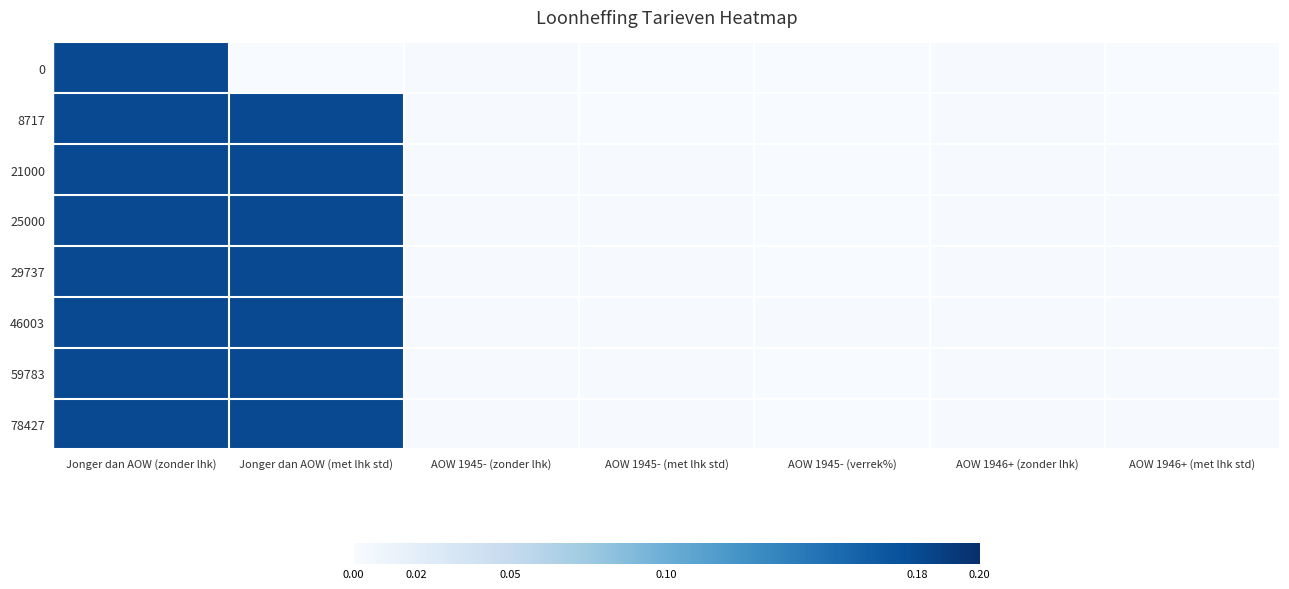

Reading left to right, extract all data points from this chart.

0: Jonger dan AOW (zonder lhk)=0.2	Jonger dan AOW (met lhk std)=0.0	AOW 1945- (zonder lhk)=0.0	AOW 1945- (met lhk std)=0.0	AOW 1945- (verrek%)=0.0	AOW 1946+ (zonder lhk)=0.0	AOW 1946+ (met lhk std)=0.0
8717: Jonger dan AOW (zonder lhk)=0.2	Jonger dan AOW (met lhk std)=0.2	AOW 1945- (zonder lhk)=0.0	AOW 1945- (met lhk std)=0.0	AOW 1945- (verrek%)=0.0	AOW 1946+ (zonder lhk)=0.0	AOW 1946+ (met lhk std)=0.0
21000: Jonger dan AOW (zonder lhk)=0.2	Jonger dan AOW (met lhk std)=0.2	AOW 1945- (zonder lhk)=0.0	AOW 1945- (met lhk std)=0.0	AOW 1945- (verrek%)=0.0	AOW 1946+ (zonder lhk)=0.0	AOW 1946+ (met lhk std)=0.0
25000: Jonger dan AOW (zonder lhk)=0.2	Jonger dan AOW (met lhk std)=0.2	AOW 1945- (zonder lhk)=0.0	AOW 1945- (met lhk std)=0.0	AOW 1945- (verrek%)=0.0	AOW 1946+ (zonder lhk)=0.0	AOW 1946+ (met lhk std)=0.0
29737: Jonger dan AOW (zonder lhk)=0.2	Jonger dan AOW (met lhk std)=0.2	AOW 1945- (zonder lhk)=0.0	AOW 1945- (met lhk std)=0.0	AOW 1945- (verrek%)=0.0	AOW 1946+ (zonder lhk)=0.0	AOW 1946+ (met lhk std)=0.0
46003: Jonger dan AOW (zonder lhk)=0.2	Jonger dan AOW (met lhk std)=0.2	AOW 1945- (zonder lhk)=0.0	AOW 1945- (met lhk std)=0.0	AOW 1945- (verrek%)=0.0	AOW 1946+ (zonder lhk)=0.0	AOW 1946+ (met lhk std)=0.0
59783: Jonger dan AOW (zonder lhk)=0.2	Jonger dan AOW (met lhk std)=0.2	AOW 1945- (zonder lhk)=0.0	AOW 1945- (met lhk std)=0.0	AOW 1945- (verrek%)=0.0	AOW 1946+ (zonder lhk)=0.0	AOW 1946+ (met lhk std)=0.0
78427: Jonger dan AOW (zonder lhk)=0.2	Jonger dan AOW (met lhk std)=0.2	AOW 1945- (zonder lhk)=0.0	AOW 1945- (met lhk std)=0.0	AOW 1945- (verrek%)=0.0	AOW 1946+ (zonder lhk)=0.0	AOW 1946+ (met lhk std)=0.0